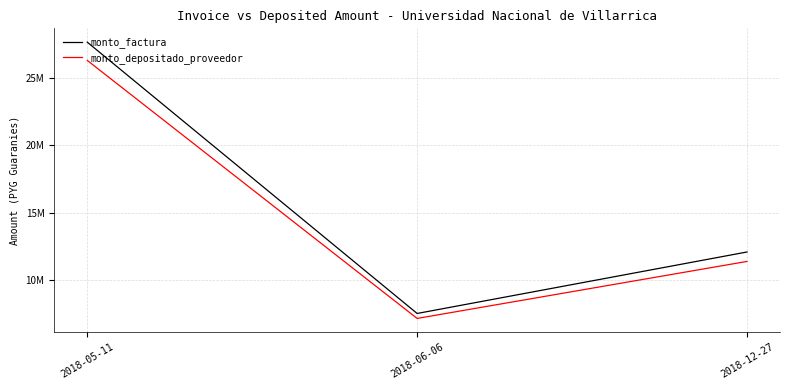

Does the chart display data point markers on the line(s)?

No